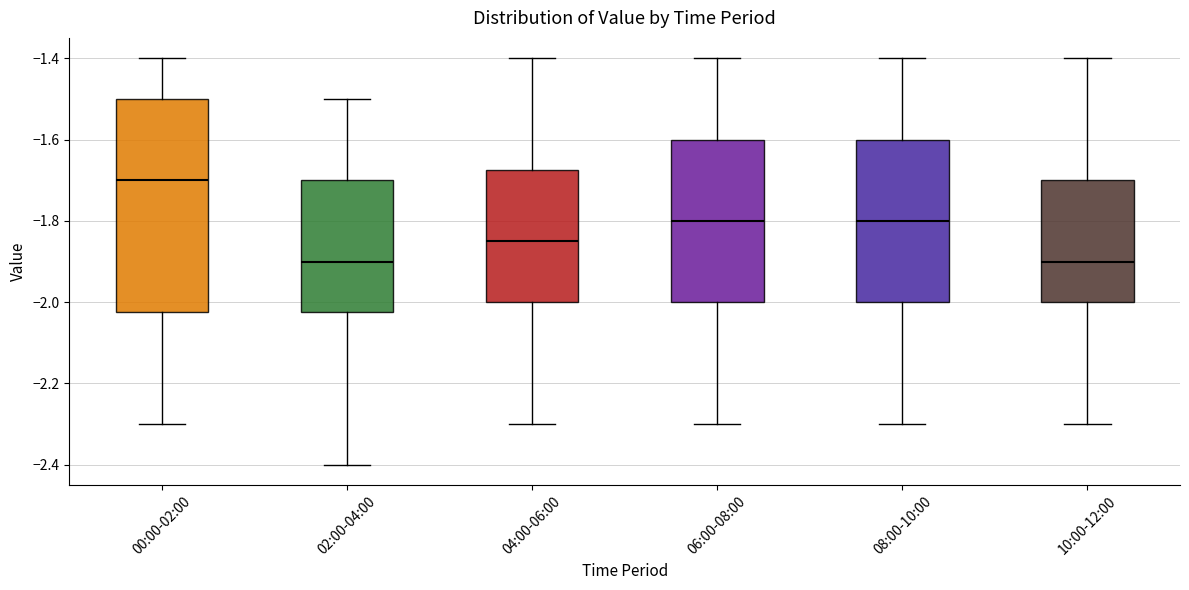

Reading left to right, transcribe this box plot: for each box, give where its median line is, the range the box spans, and where its two whiskers end, as read against the y-axis. The values are not printed on the chart, so give them approximately, as read against the axis.

00:00-02:00: median -1.70, box -2.02 to -1.50, whiskers -2.30 to -1.40
02:00-04:00: median -1.90, box -2.02 to -1.70, whiskers -2.40 to -1.50
04:00-06:00: median -1.84, box -2.00 to -1.68, whiskers -2.30 to -1.40
06:00-08:00: median -1.80, box -2.00 to -1.60, whiskers -2.30 to -1.40
08:00-10:00: median -1.80, box -2.00 to -1.60, whiskers -2.30 to -1.40
10:00-12:00: median -1.90, box -2.00 to -1.70, whiskers -2.30 to -1.40